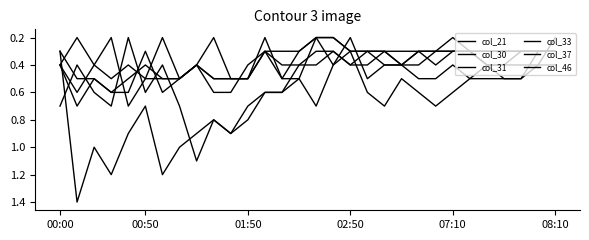

List the labels in order of col_31 value, largest first.

00:50, 02:50, 01:50, 07:10, 6, 7, 9, 10, 11, 00:00, 08:10, 8, 13, 14, 17, 18, 20, 21, 25, 26, 12, 15, 16, 19, 22, 23, 24, 27, 28, 29